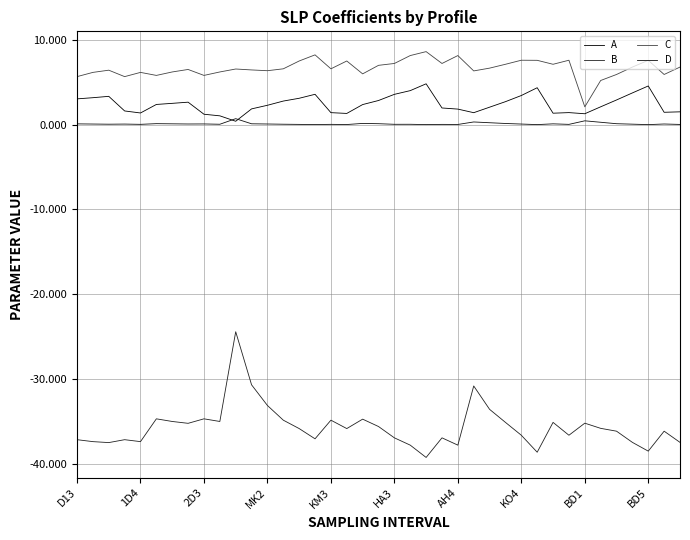

Does the chart display data point markers on the line(s)?

No